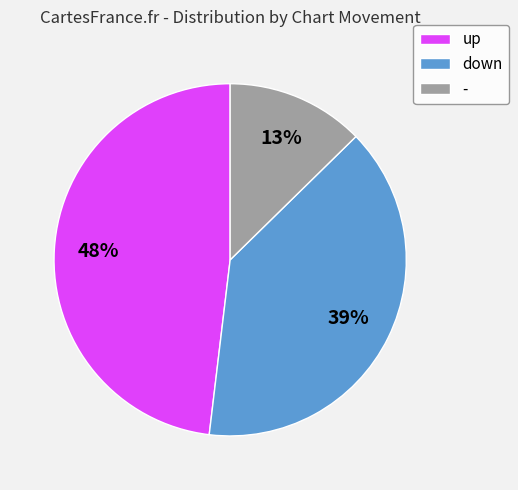

Combined, do - and down account for over 50%?

Yes